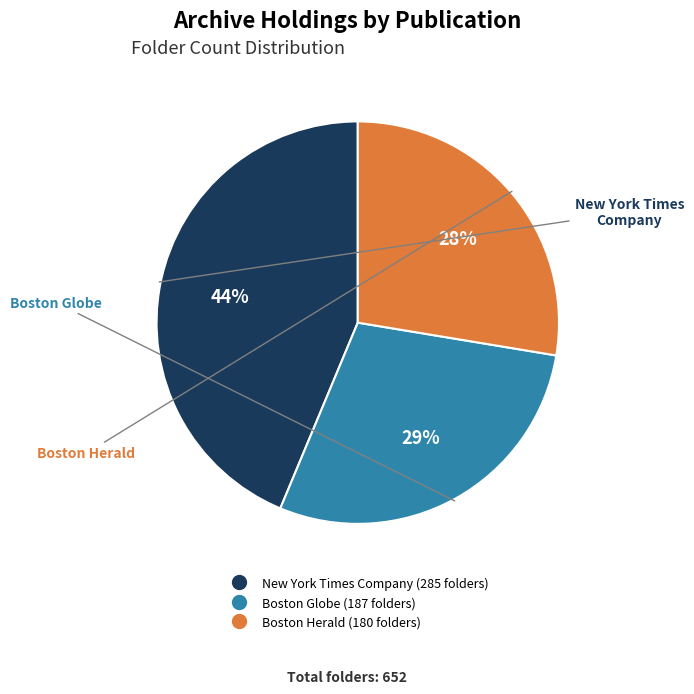

Is the sum of Boston Globe and Boston Herald greater than half?

Yes